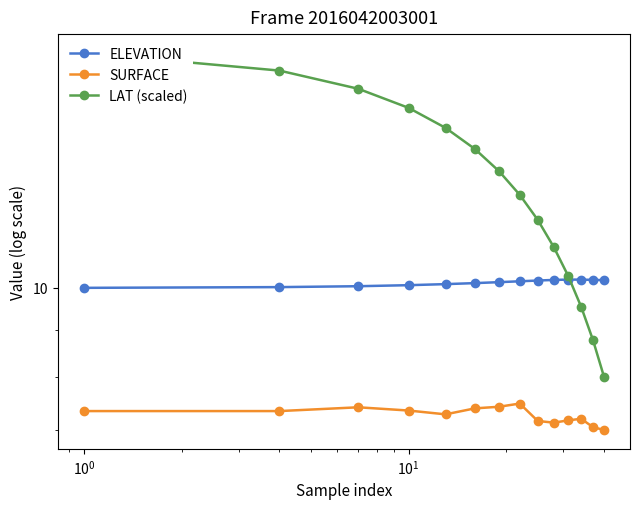

What is the value of the LAT (scaled) point at the 6th from the left?

14.2